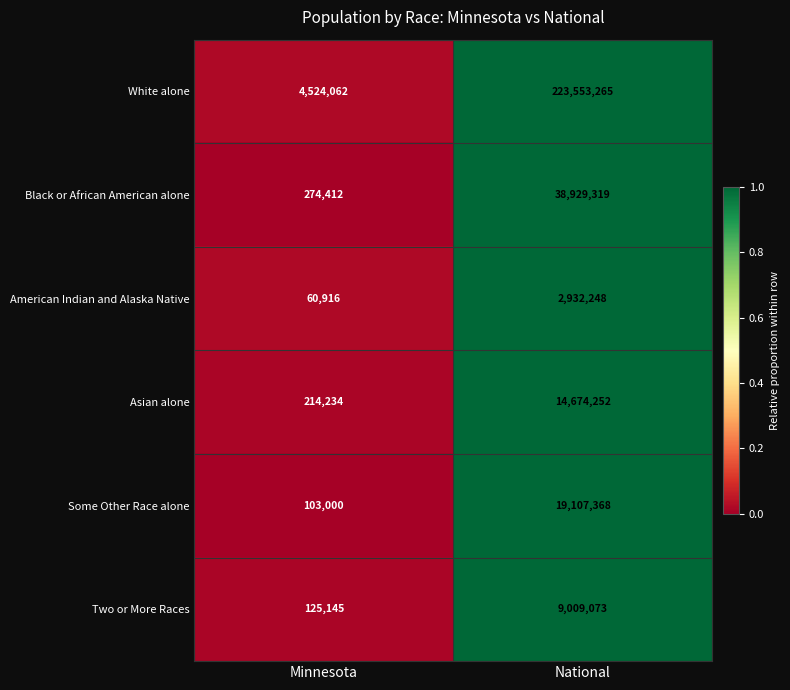

Which series has the largest range (max minus min)?

White alone